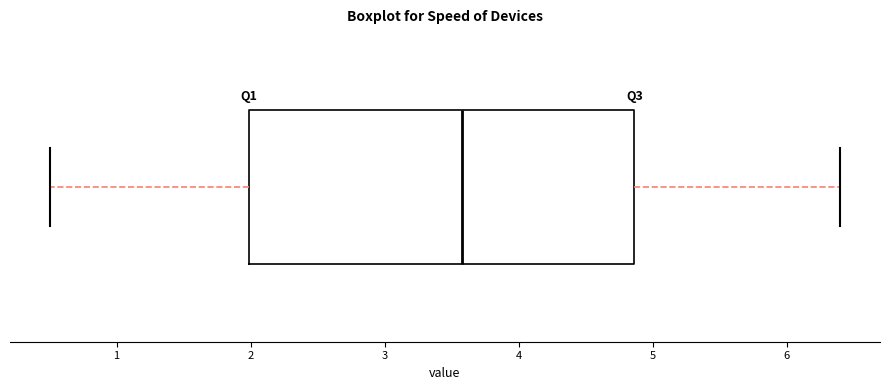

Transcribe this box plot: give where the median line is, the range the box spans, and where the two whiskers end, as read against the x-axis. The values are not printed on the chart, so give them approximately, as read against the axis.

median 3.6, box 2.0 to 4.9, whiskers 0.5 to 6.4